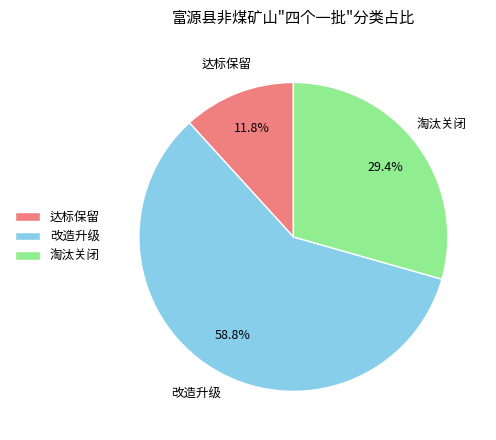

The 达标保留 slice represents 12% of the pie. True or false?

True